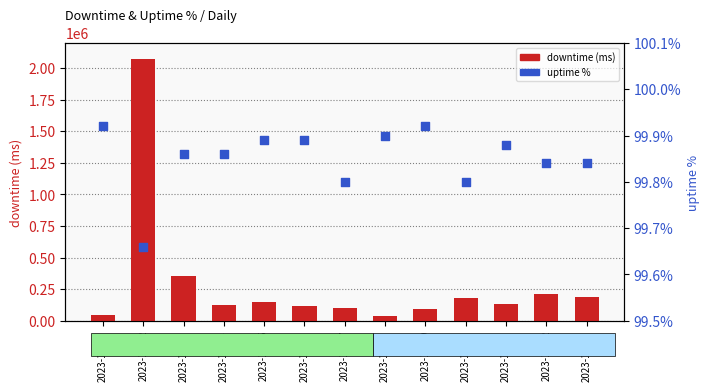

Which series reaches the maximum Y coordinate?

downtime (ms)